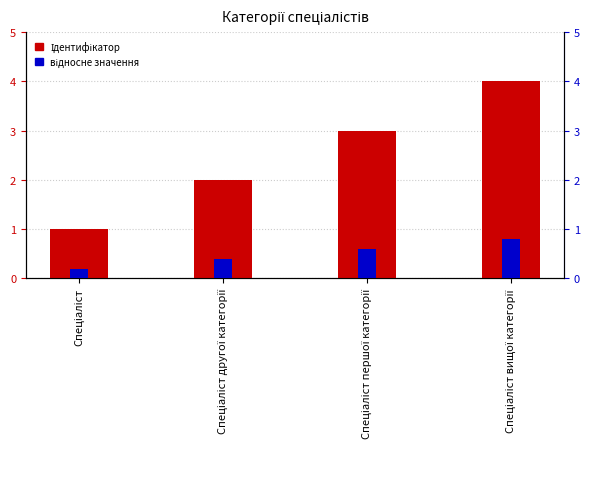

The value of Ідентифікатор at Спеціаліст is 1.0. True or false?

True